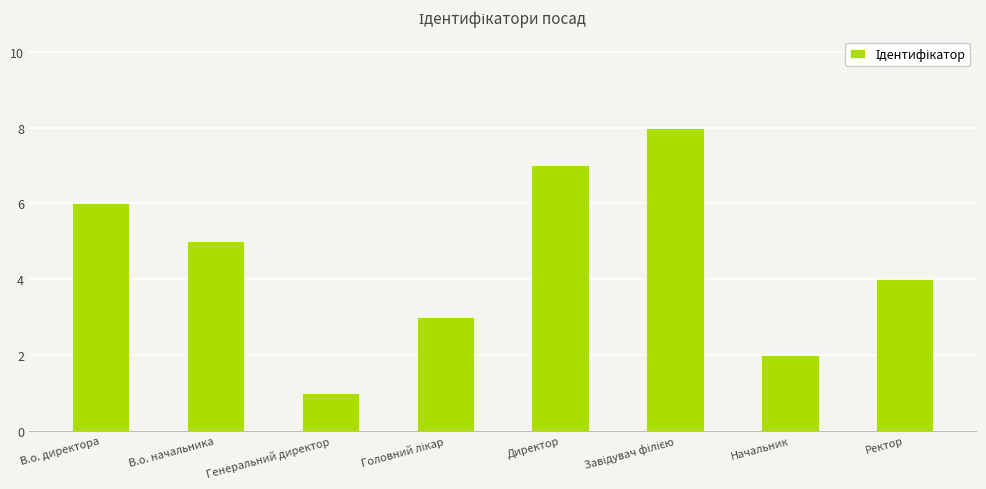

What is the maximum value shown in the chart?

8